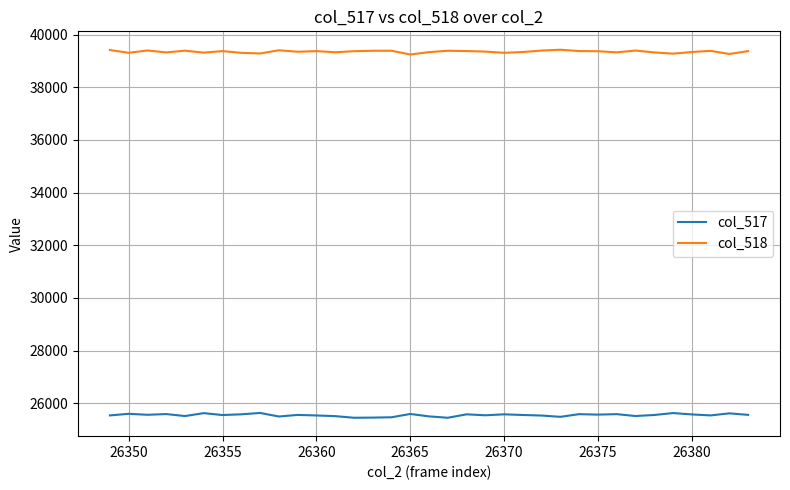

What is the smallest value displayed?

25450